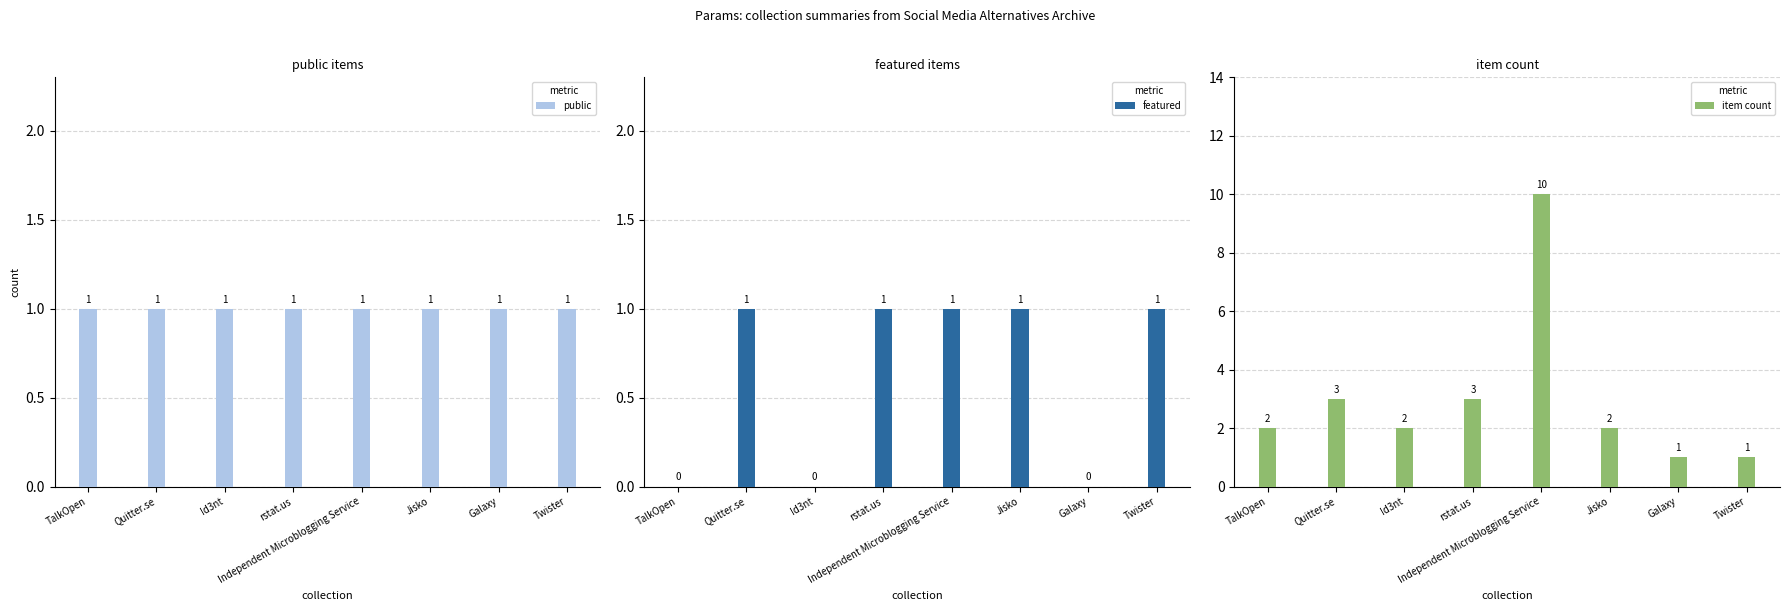

The value of featured at Galaxy is -1. True or false?

False